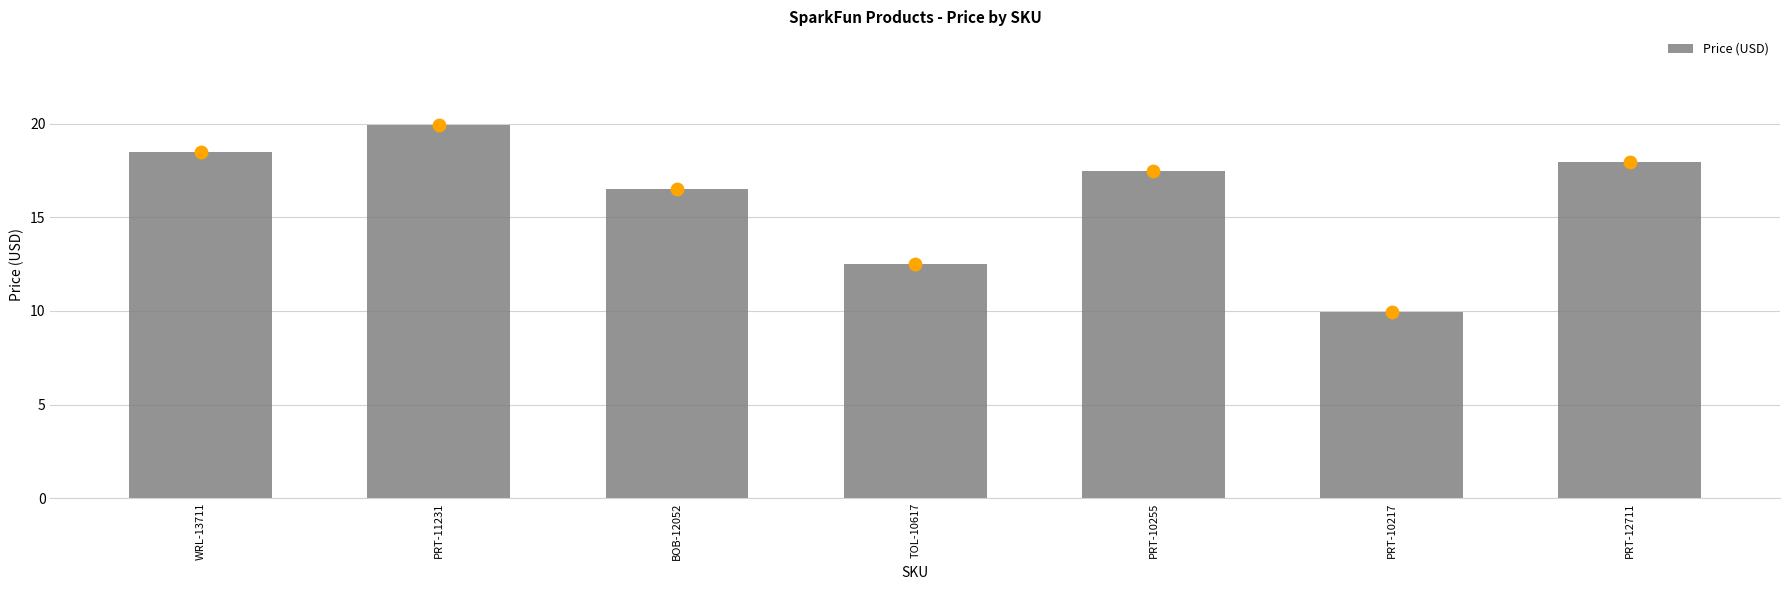

Between BOB-12052 and WRL-13711, which is larger?

WRL-13711